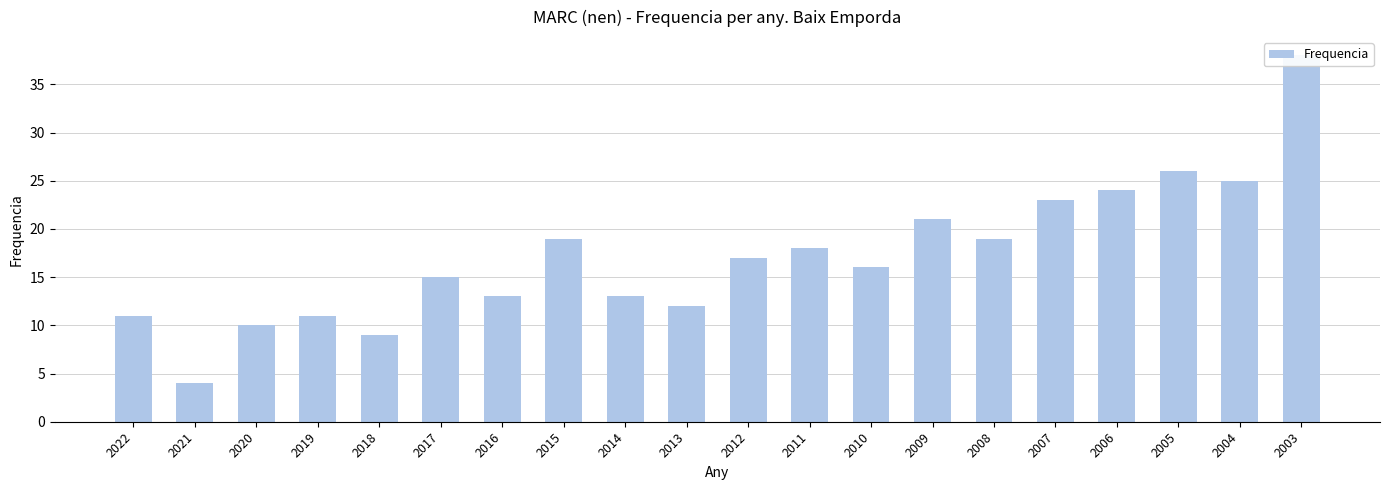

At which label does the data first exceed 17?

2015